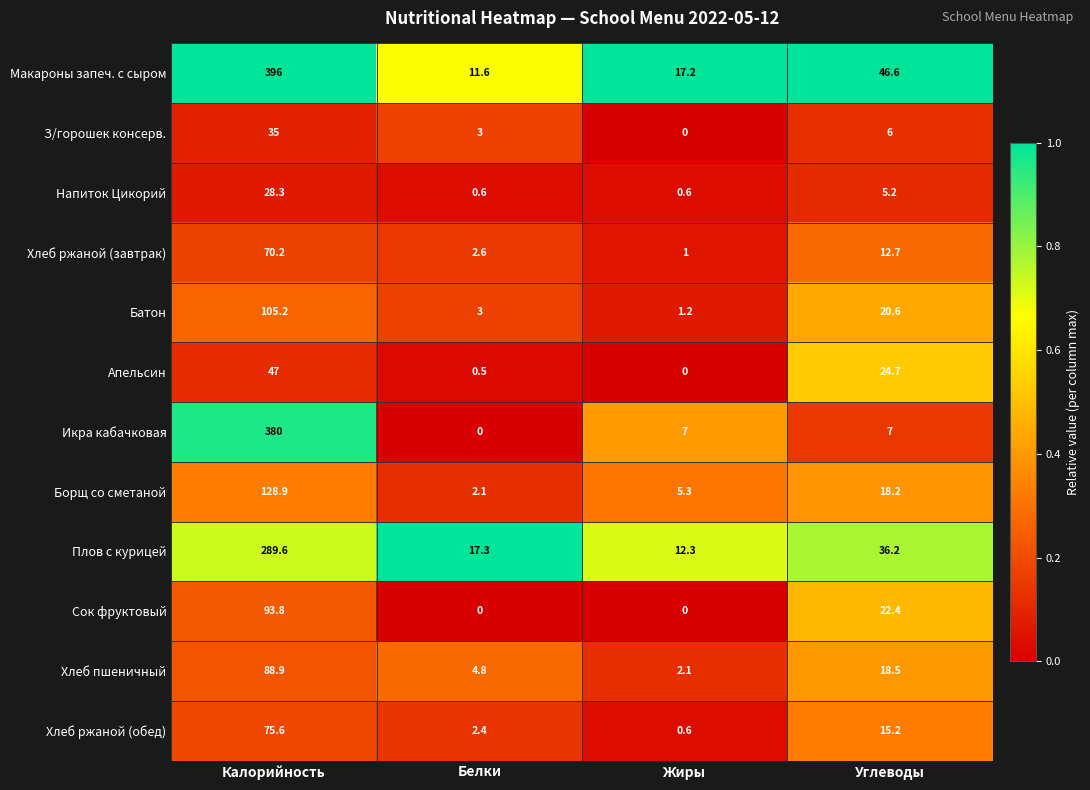

Where does the Макароны запеч. с сыром series first go above 46?

Калорийность